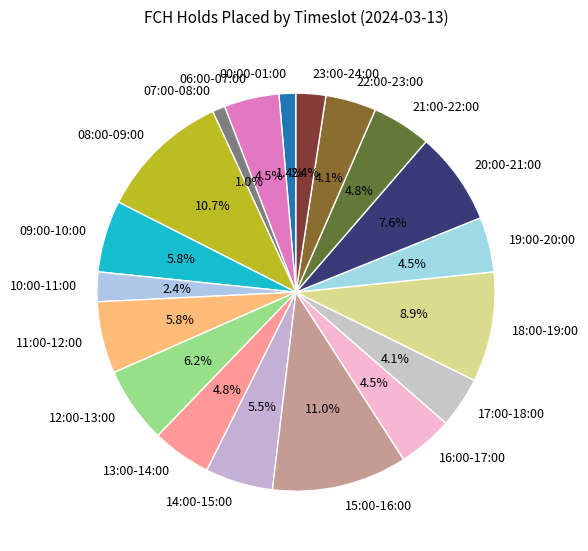

What percentage is the 20:00-21:00 slice, to the nearest percent?

8%